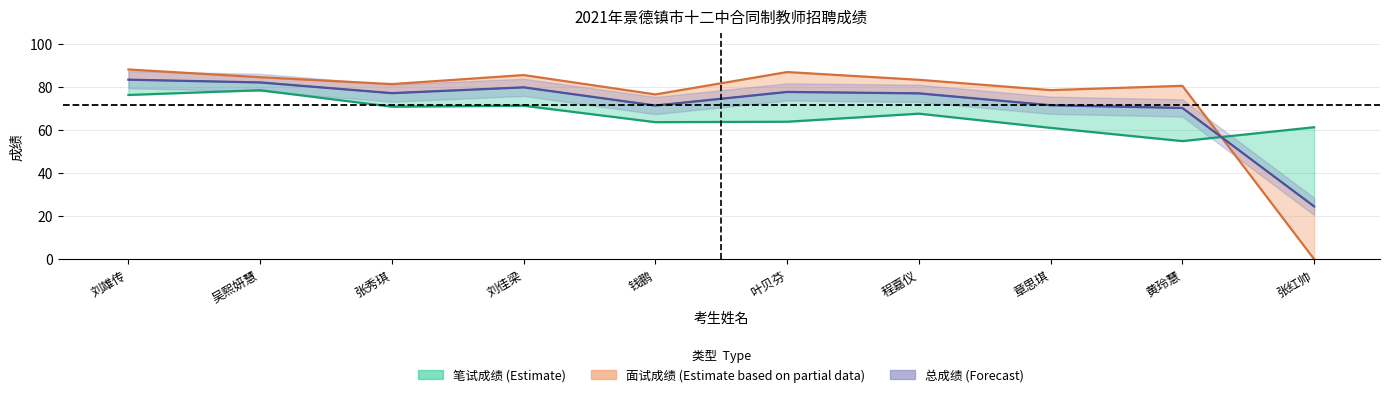

How many data points in 笔试成绩 are above 67?

5